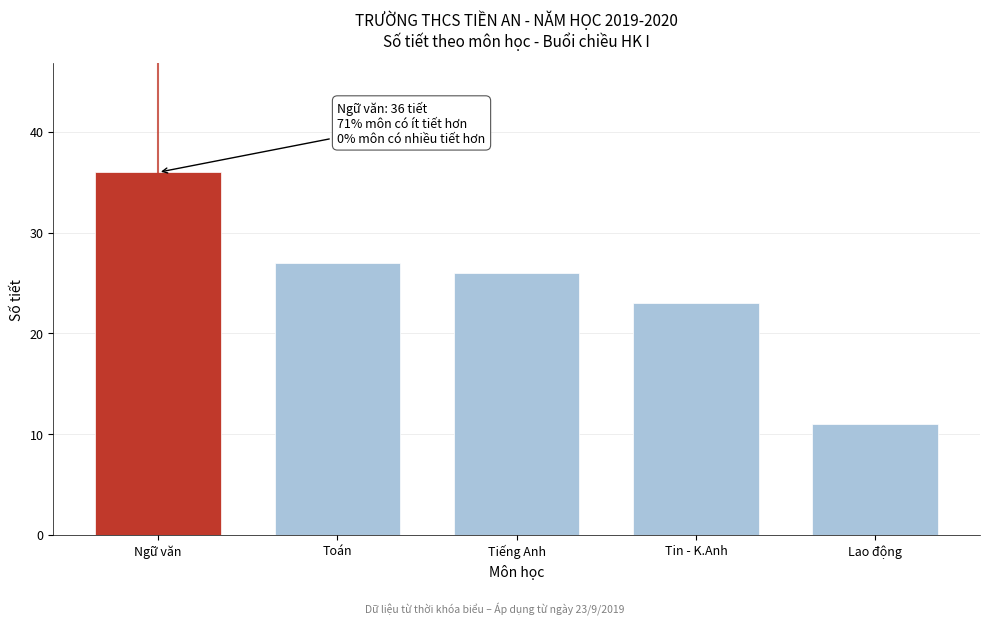

Reading right to left, transcribe all the data shown in this chart.

Lao động=11	Tin - K.Anh=23	Tiếng Anh=26	Toán=27	Ngữ văn=36